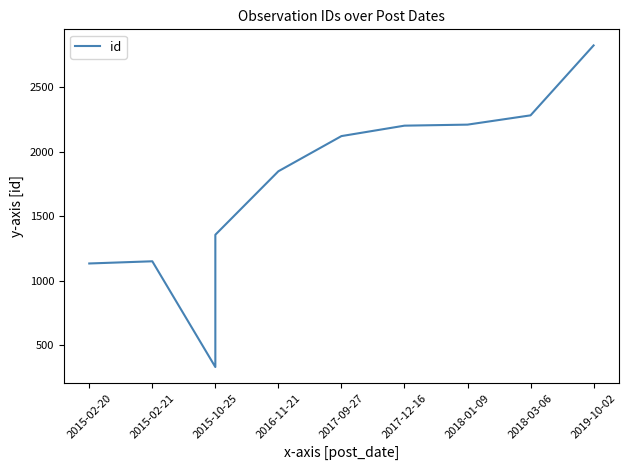

What is the difference between the maximum and minimum values?

2497